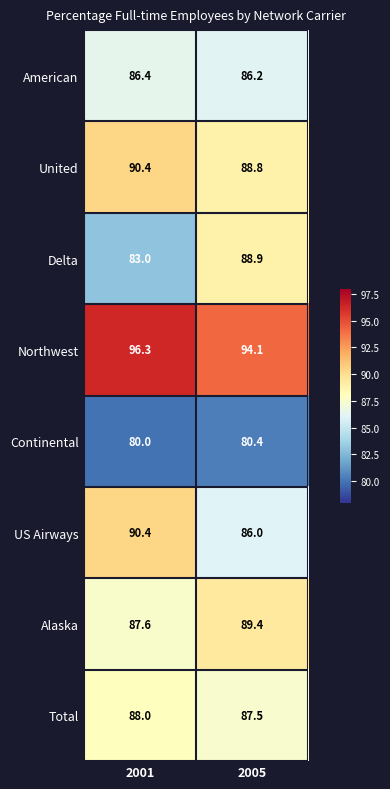

What is the total value across all series at 2005?

701.3